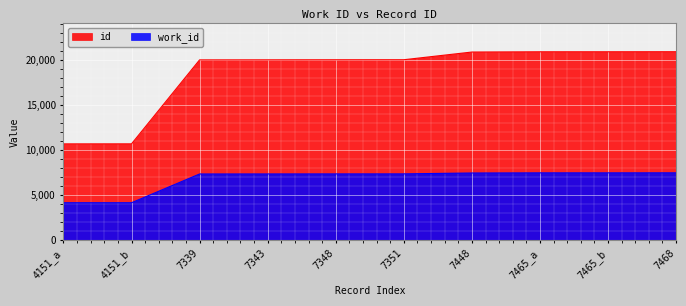

Reading right to left, transcribe all the data shown in this chart.

id: 7468=20893	7465_b=20887	7465_a=20886	7448=20858	7351=20004	7348=20000	7343=19994	7339=19989	4151_b=10680	4151_a=10678
work_id: 7468=7468	7465_b=7465	7465_a=7465	7448=7448	7351=7351	7348=7348	7343=7343	7339=7339	4151_b=4151	4151_a=4151